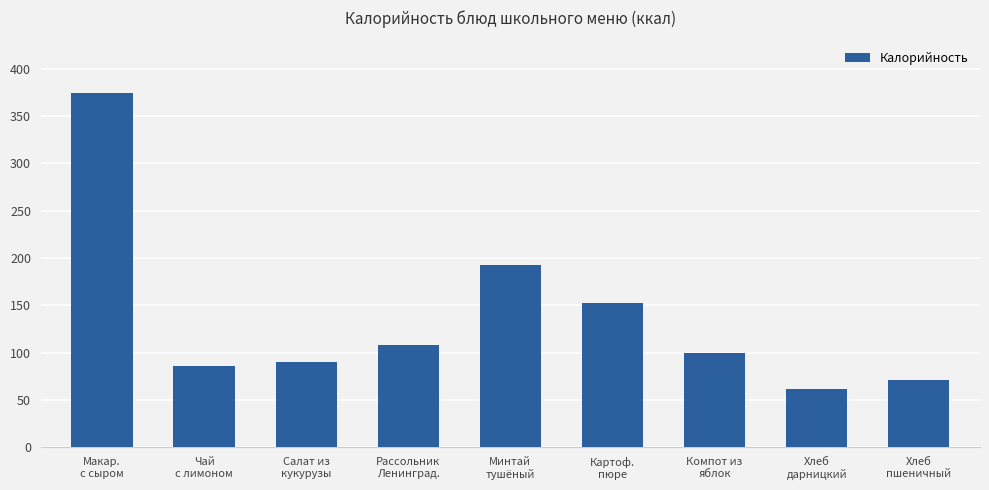

What is the change in value from Салат из
кукурузы to Картоф.
пюре?

+62.7